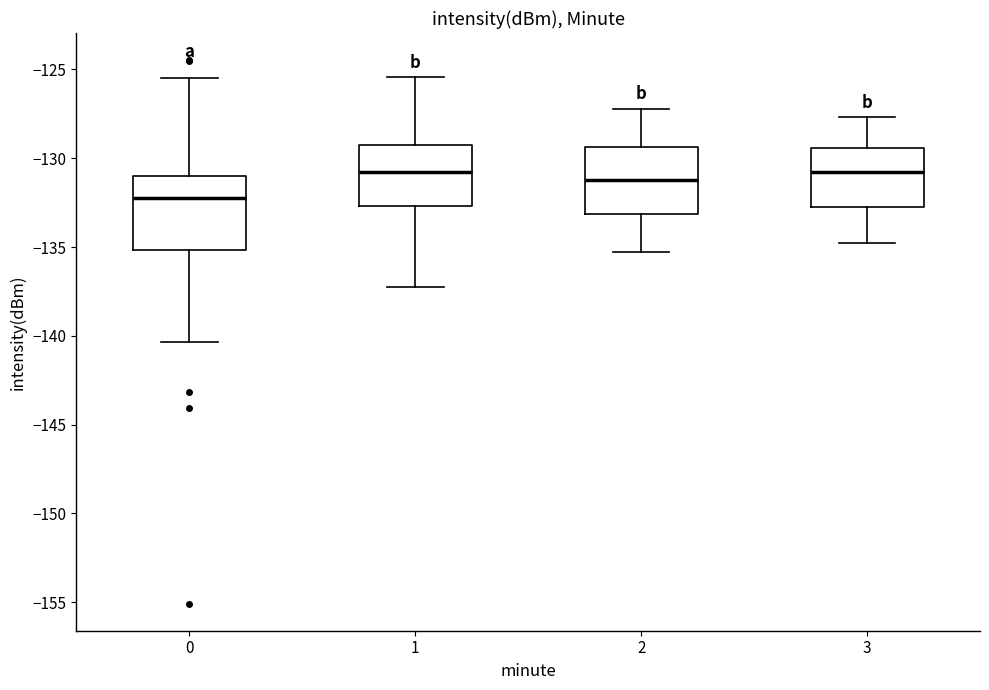

Where does the median line of the box at x = 0 sit on the y-axis? The values are not printed on the chart, so give them approximately, as read against the axis.

-132.0